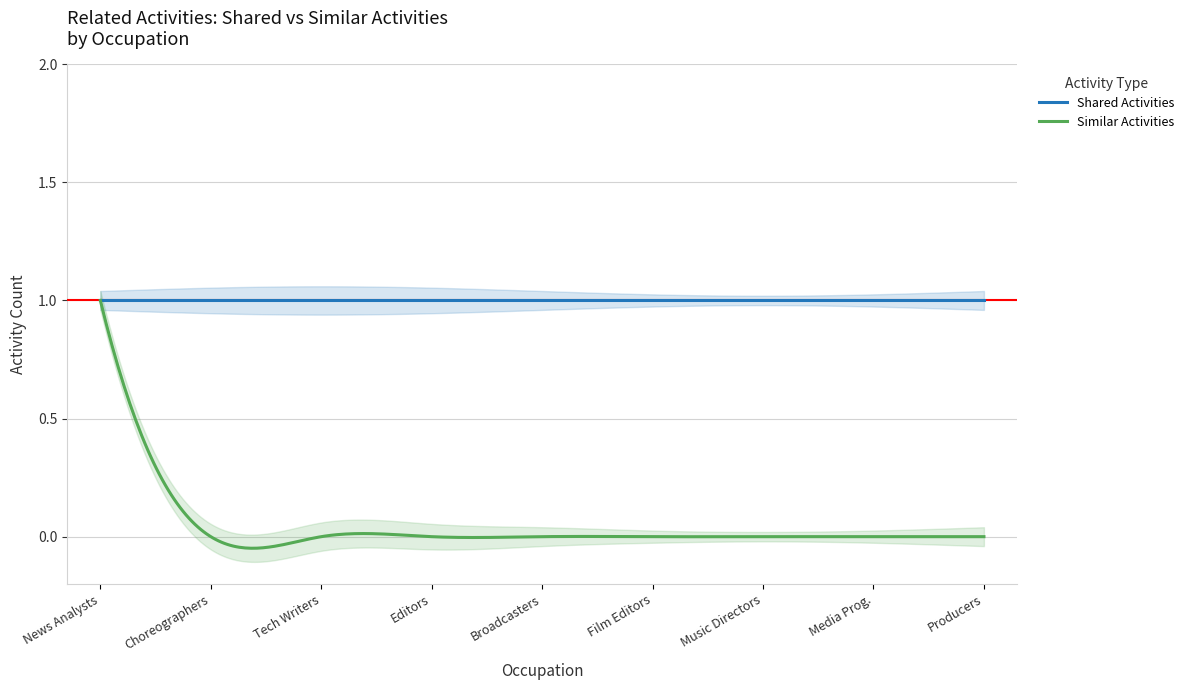

Which series has the widest spread of values?

Similar Activities